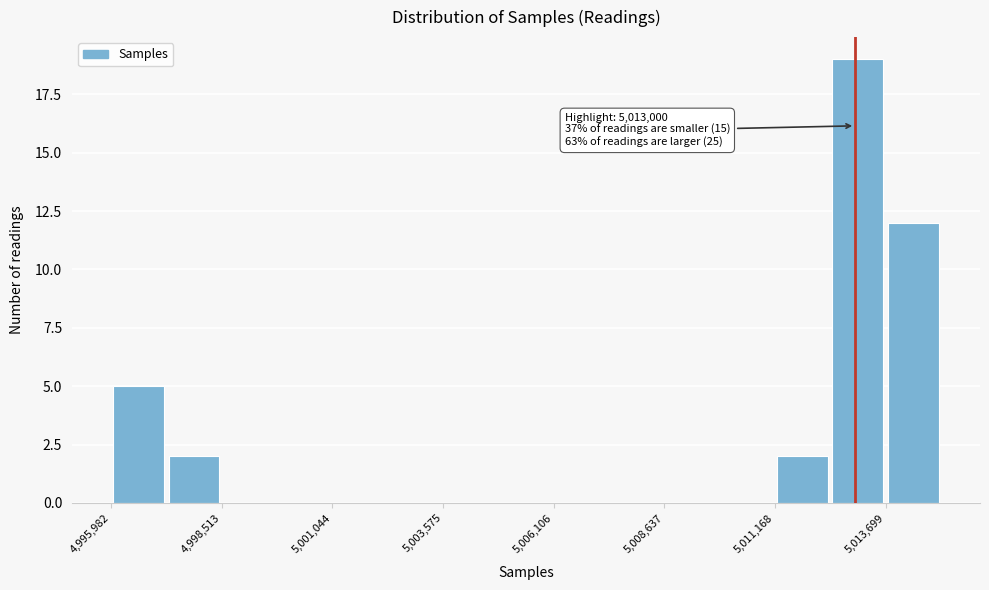

Read against the x-axis, roughly where is the centre of the tallest bar?

5013000